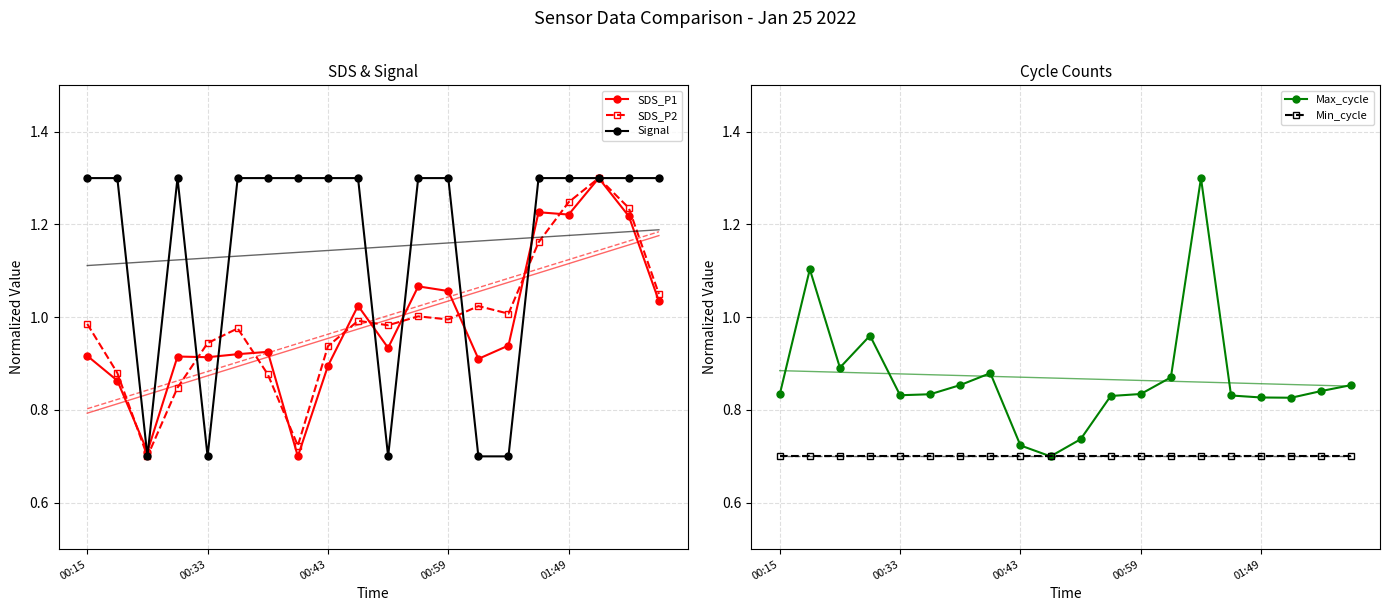

Count the Signal values in the range 1 to 2.

15